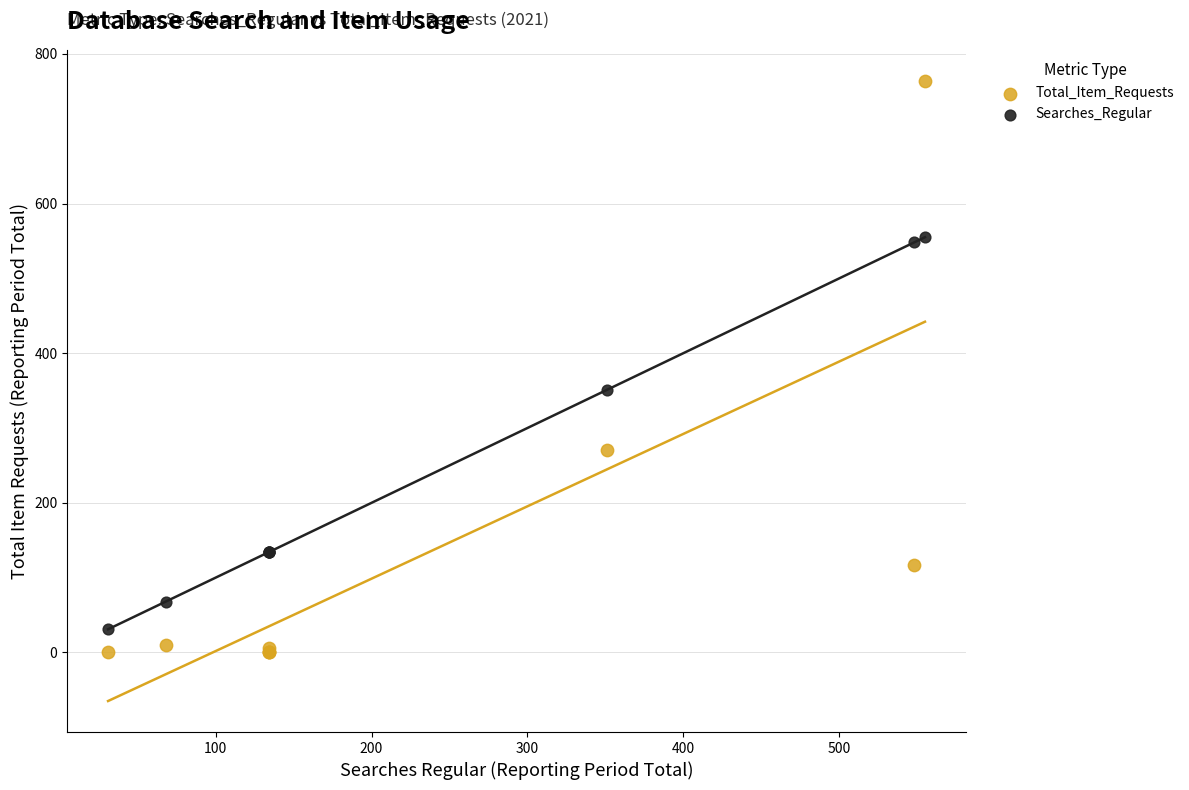

Across all series, what Y value is closest to 382?

351